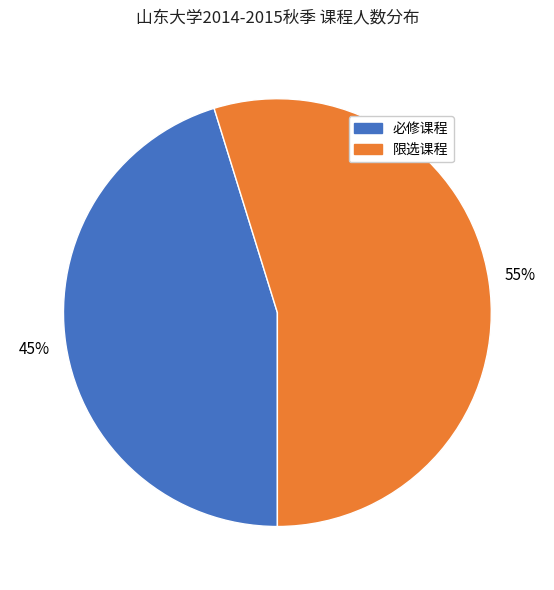

Which slice is the largest?

限选课程